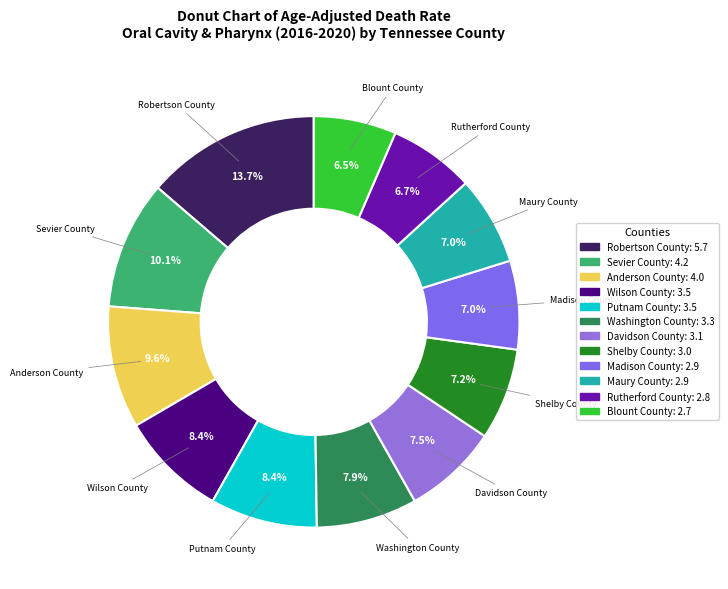

Combined, what portion of the pie is Blount County and Wilson County?

14.9%